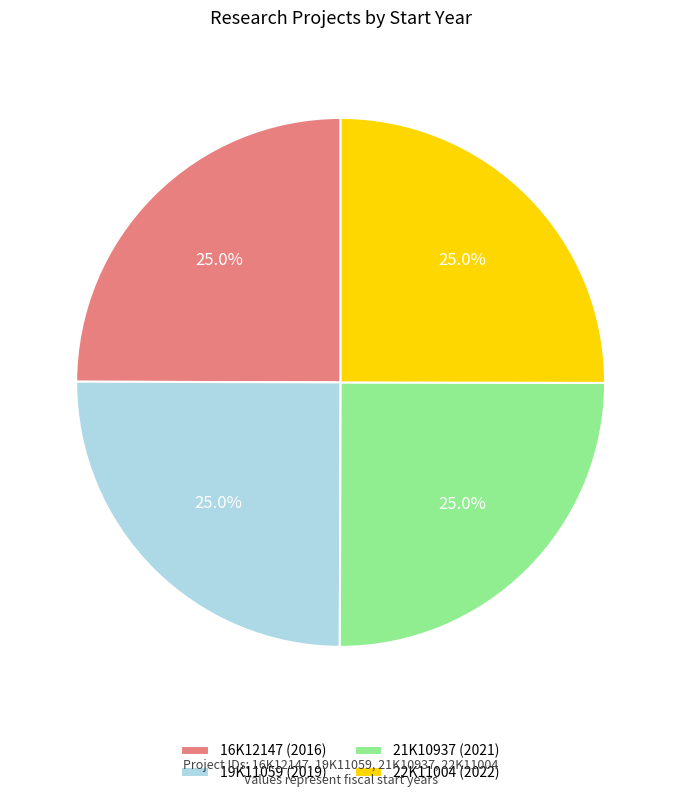

Count the number of slices in the pie.

4